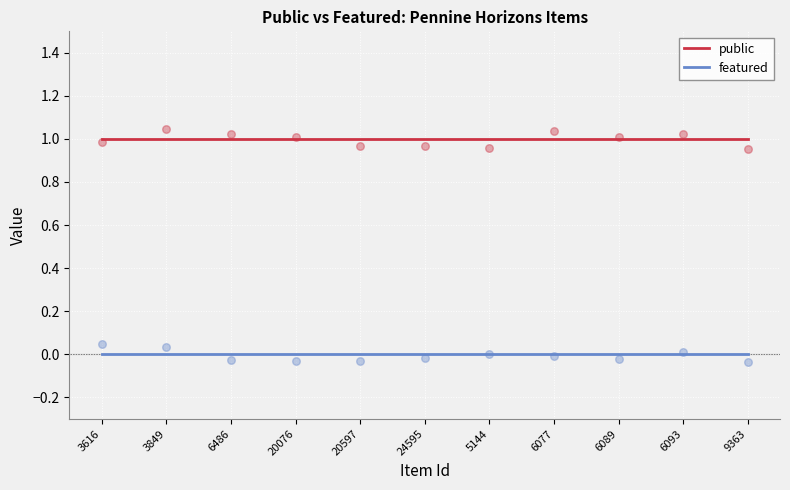

Which series contains the lowest Y value?

featured